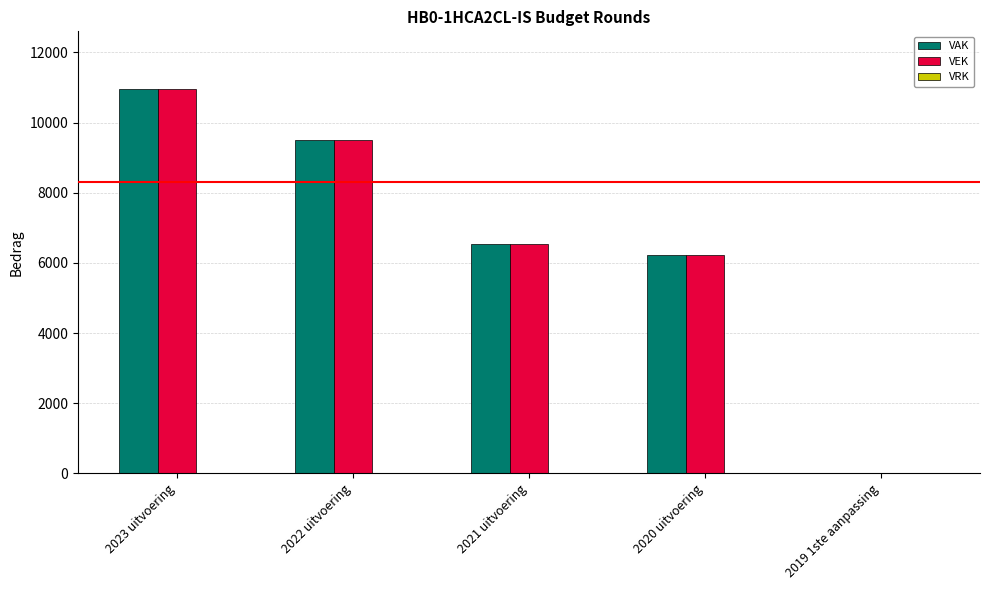

True or false: VEK has a value of 9282 at 2021 uitvoering.

False